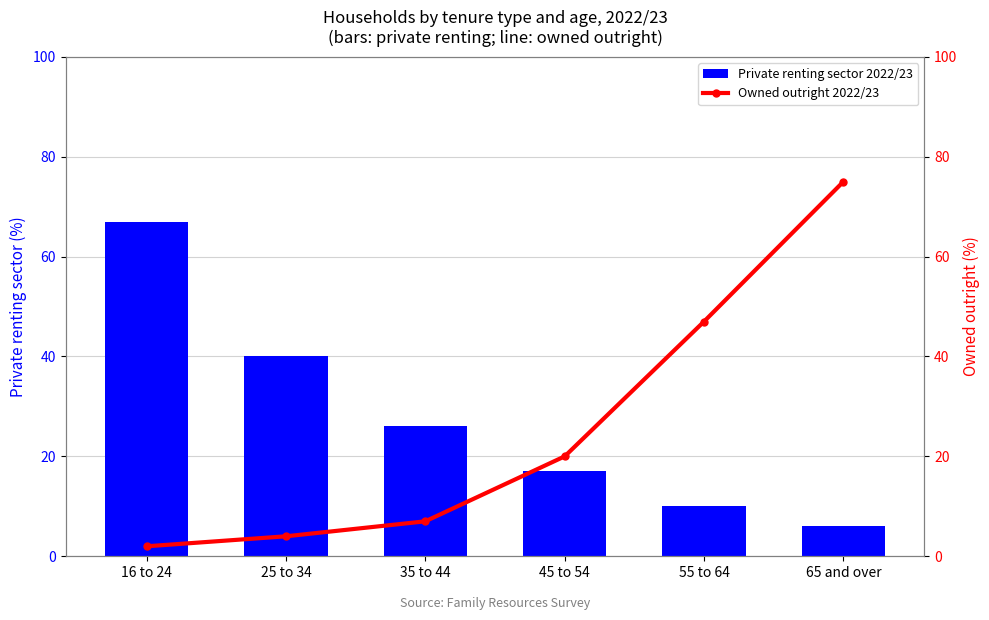

What is the sum of all Owned outright 2022/23 values?

155